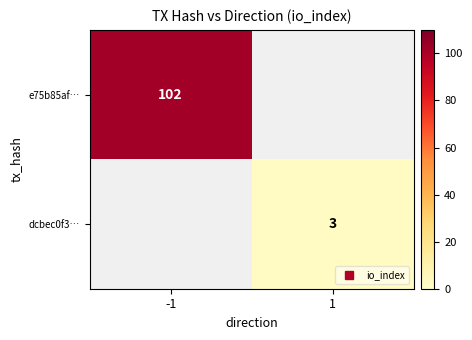

Is it true that e75b85af… equals 39.1 at -1?

False